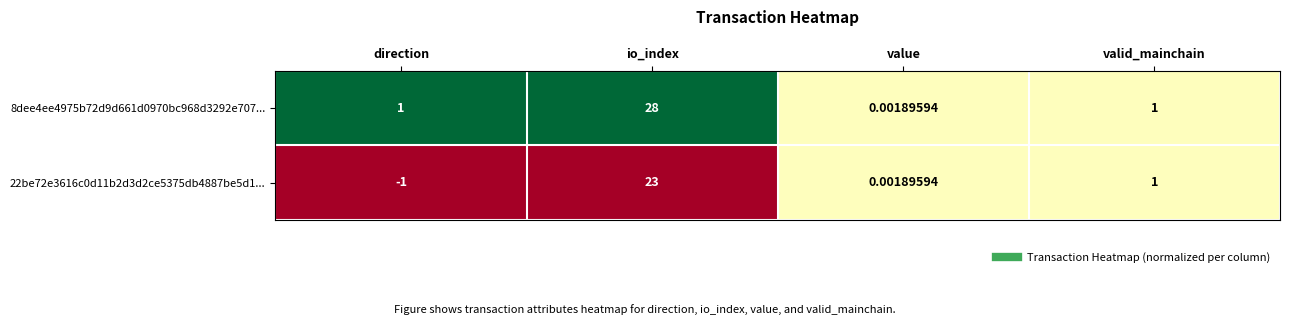

Is the value of 22be72e3616c0d11b2d3d2ce5375db4887be5d1... at direction greater than the value of 8dee4ee4975b72d9d661d0970bc968d3292e707... at io_index?

No